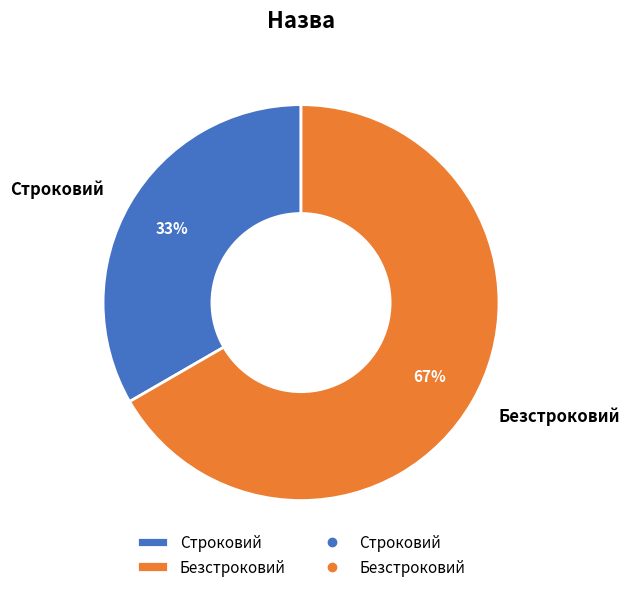

Between Строковий and Безстроковий, which is larger?

Безстроковий